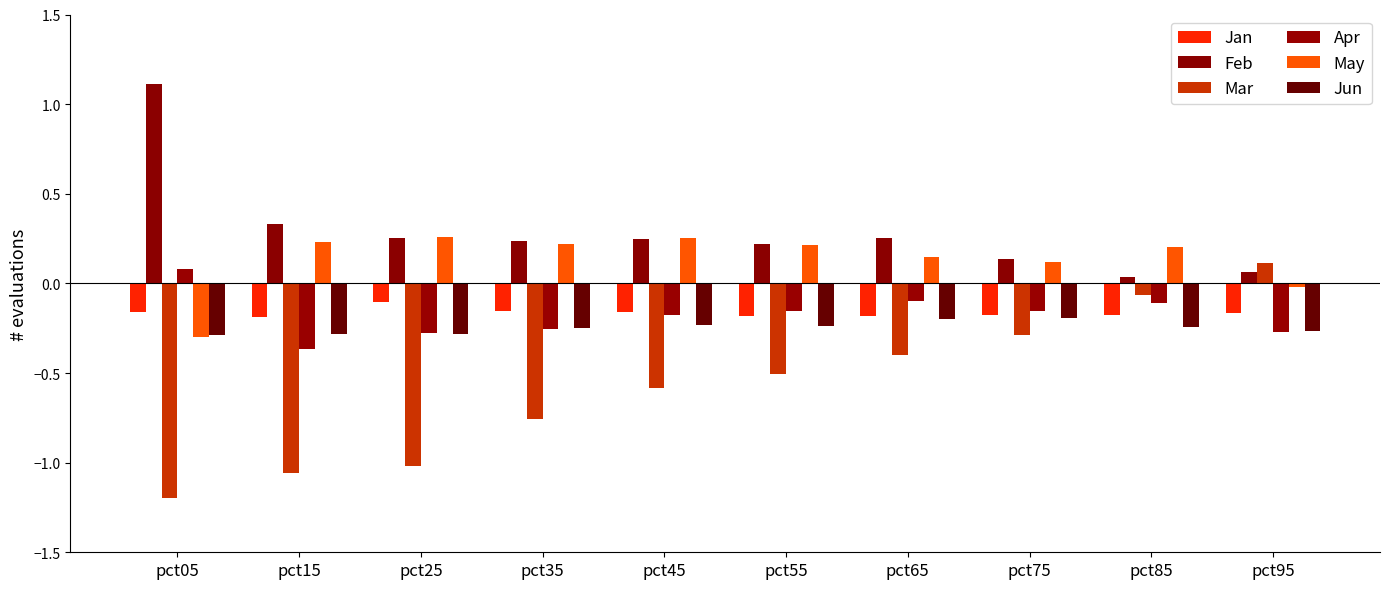

True or false: Feb has a value of 0.2 at pct45.

True